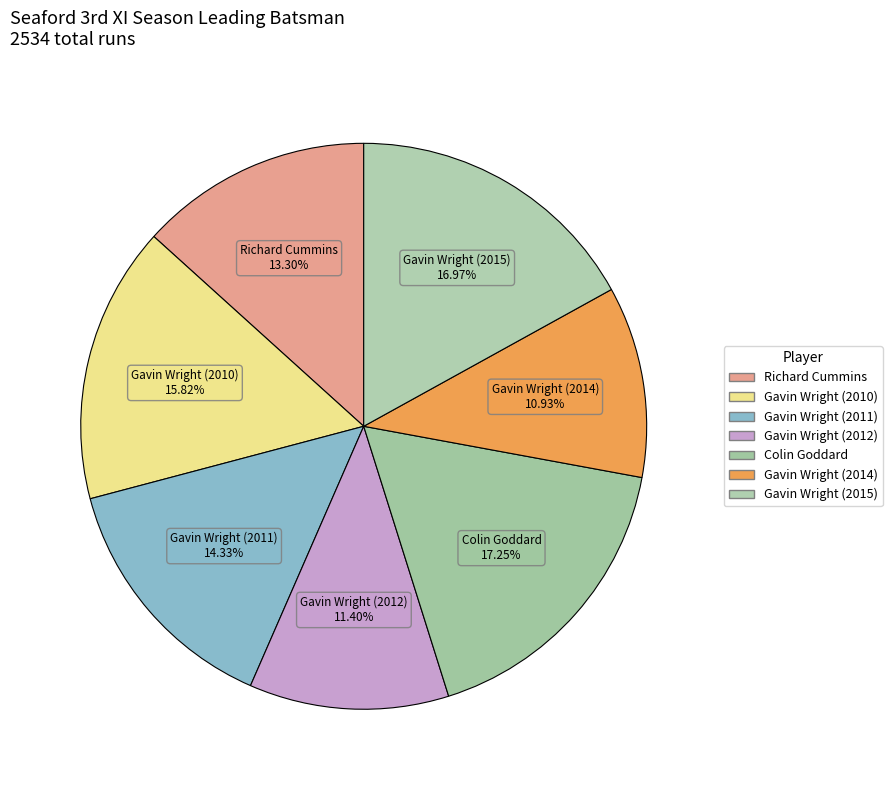

How many slices are in this pie chart?

7